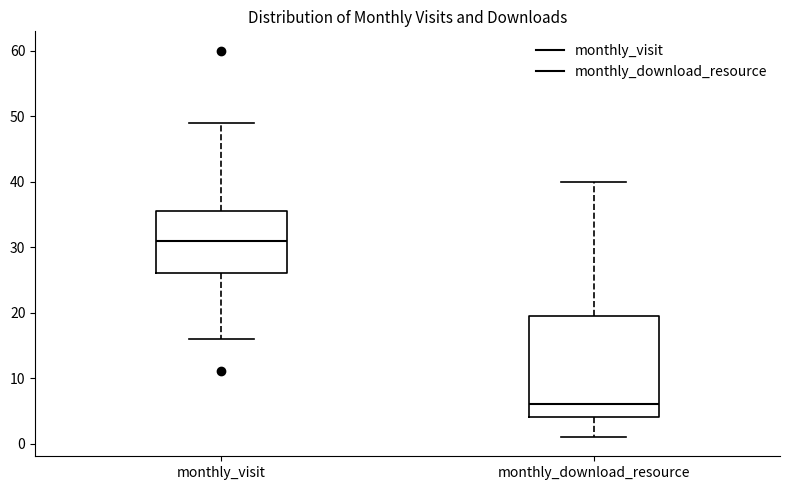

Reading left to right, transcribe this box plot: for each box, give where its median line is, the range the box spans, and where its two whiskers end, as read against the y-axis. The values are not printed on the chart, so give them approximately, as read against the axis.

monthly_visit: median 31, box 26 to 36, whiskers 16 to 49
monthly_download_resource: median 6, box 4 to 20, whiskers 1 to 40